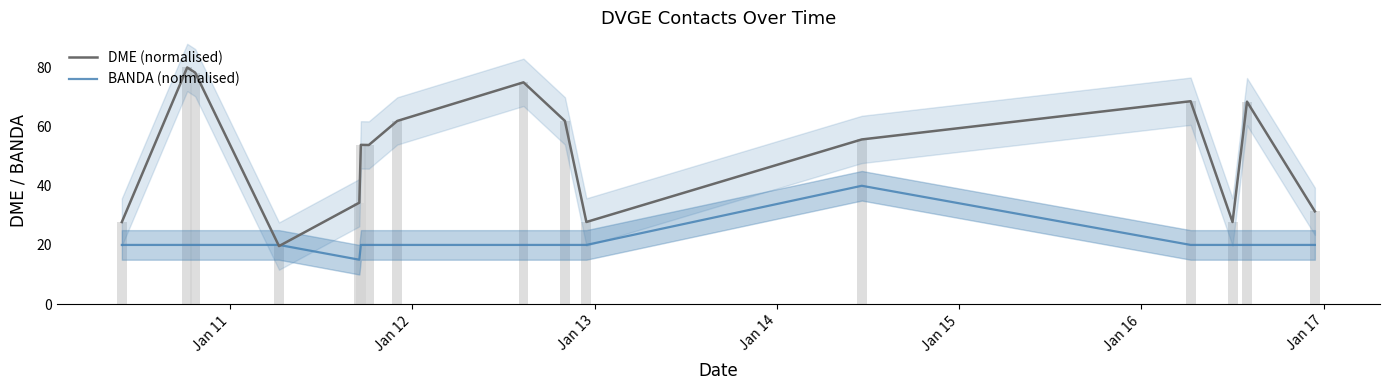

At which category does the chart reach its peak across all series?

Jan 11